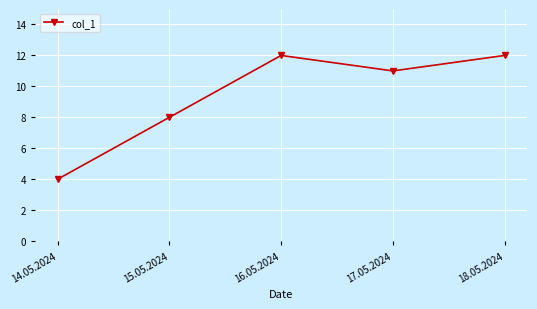

At which label is the value closest to 8?

15.05.2024